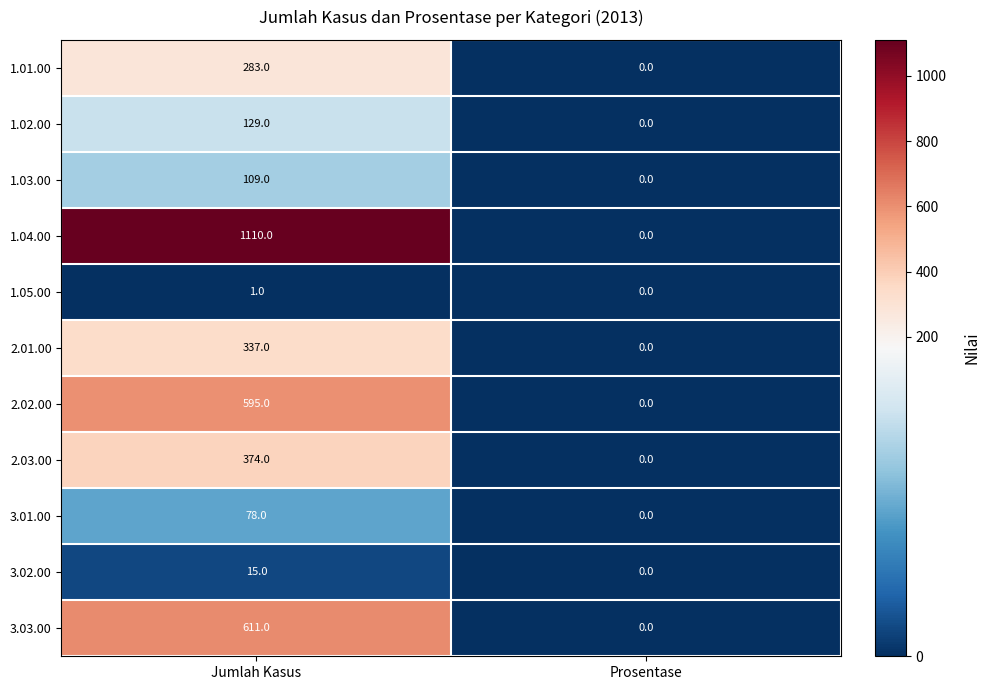

How many categories are shown in the chart?

2